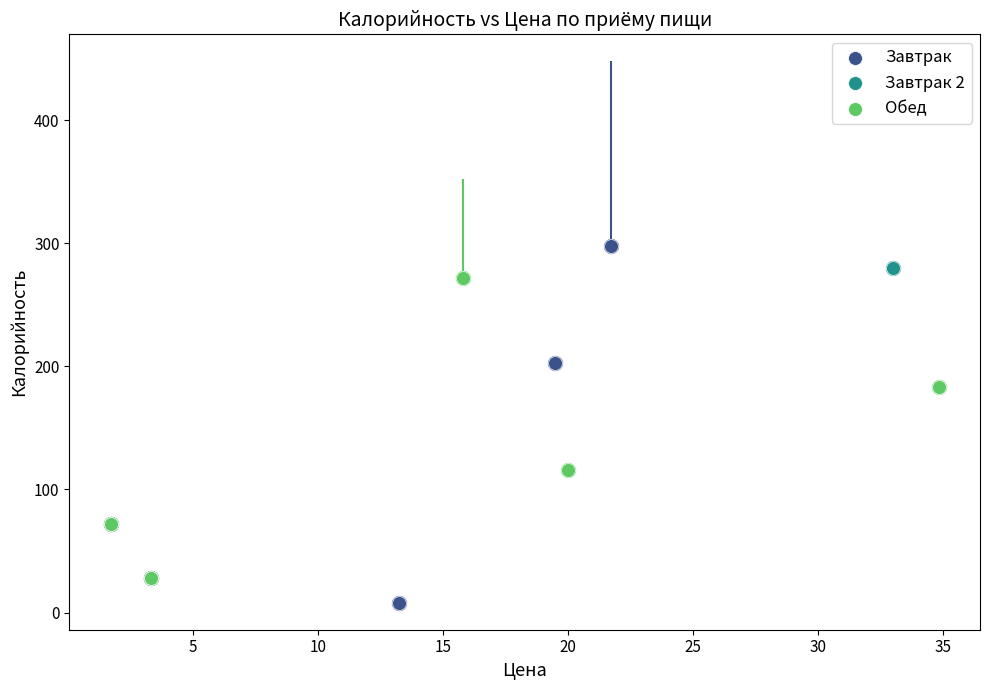

What are all the series names shown in the legend?

Завтрак, Завтрак 2, Обед